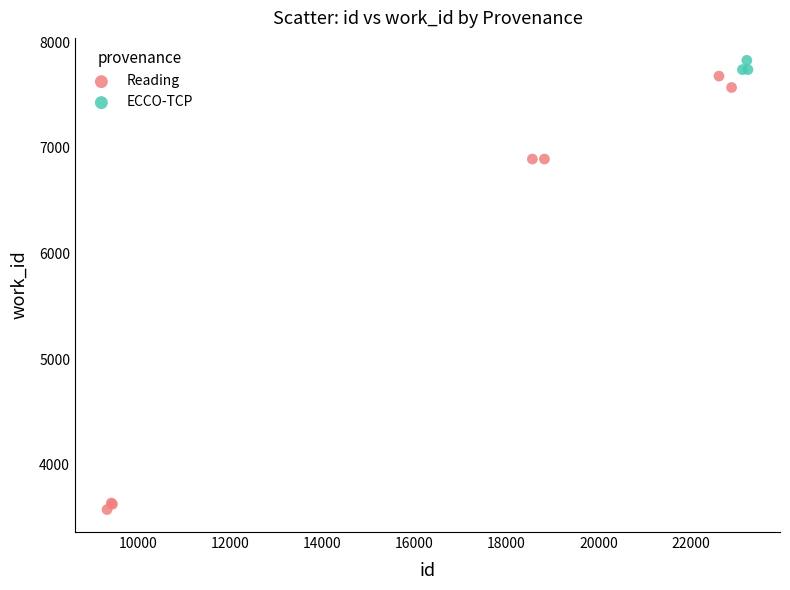

Which series has the largest Y range (max minus min)?

Reading